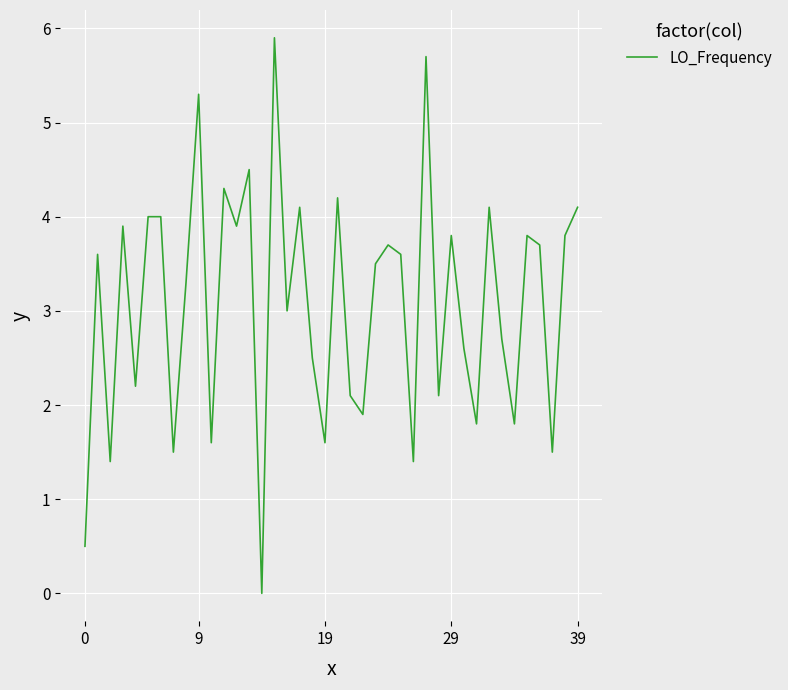

How many distinct data groups are displayed?

1